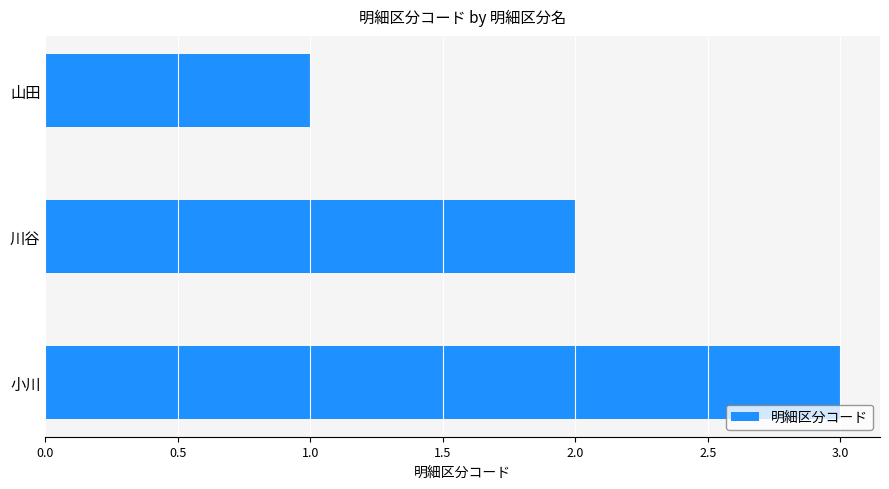

What is the change in value from 山田 to 小川?

+2